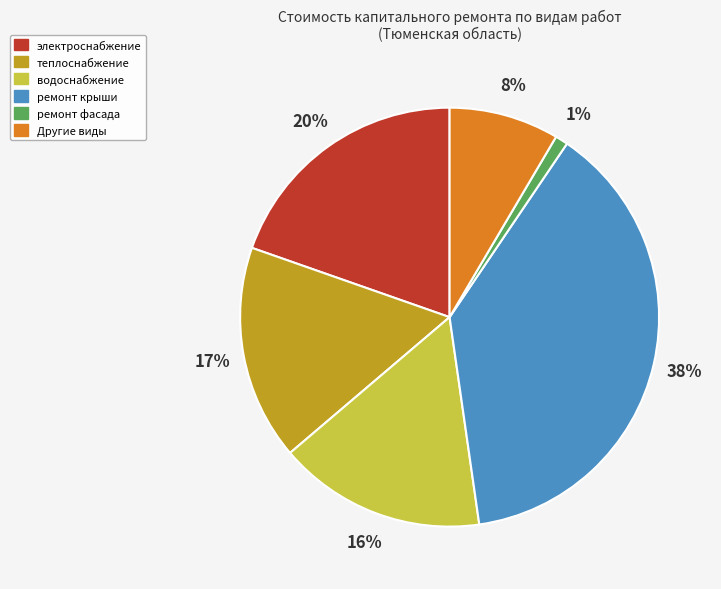

To the nearest percent, what is the average slice percentage?

17%